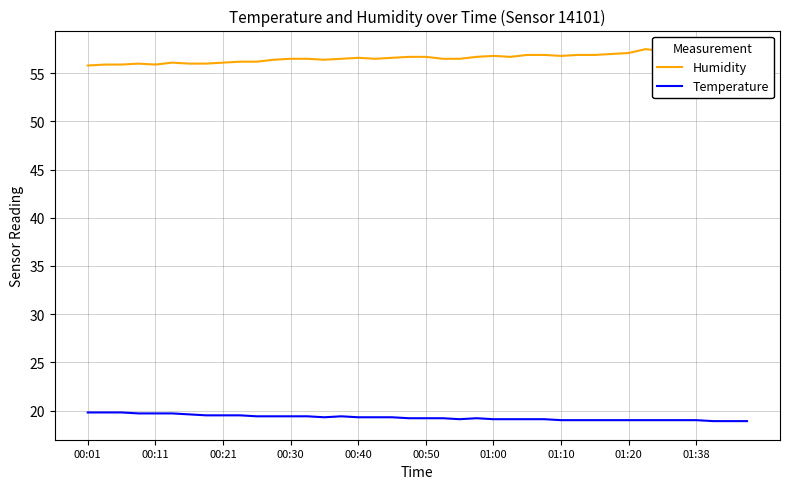

What is the difference between the maximum and minimum values in the Humidity series?

1.7